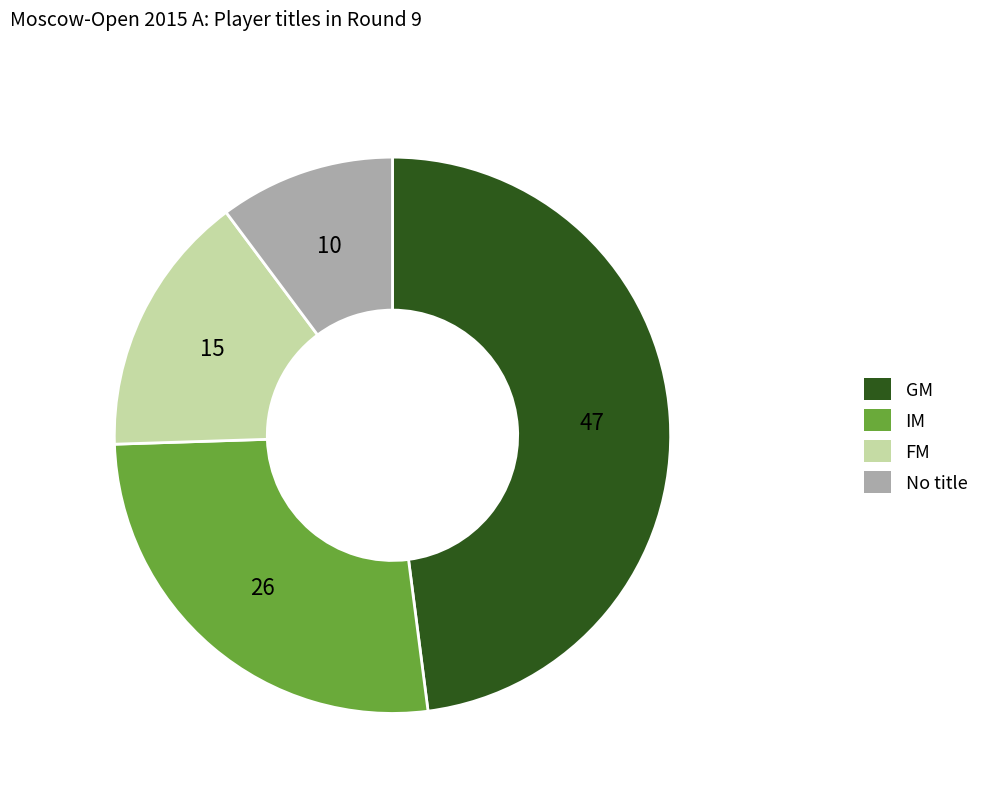

Which has a higher value, GM or IM?

GM